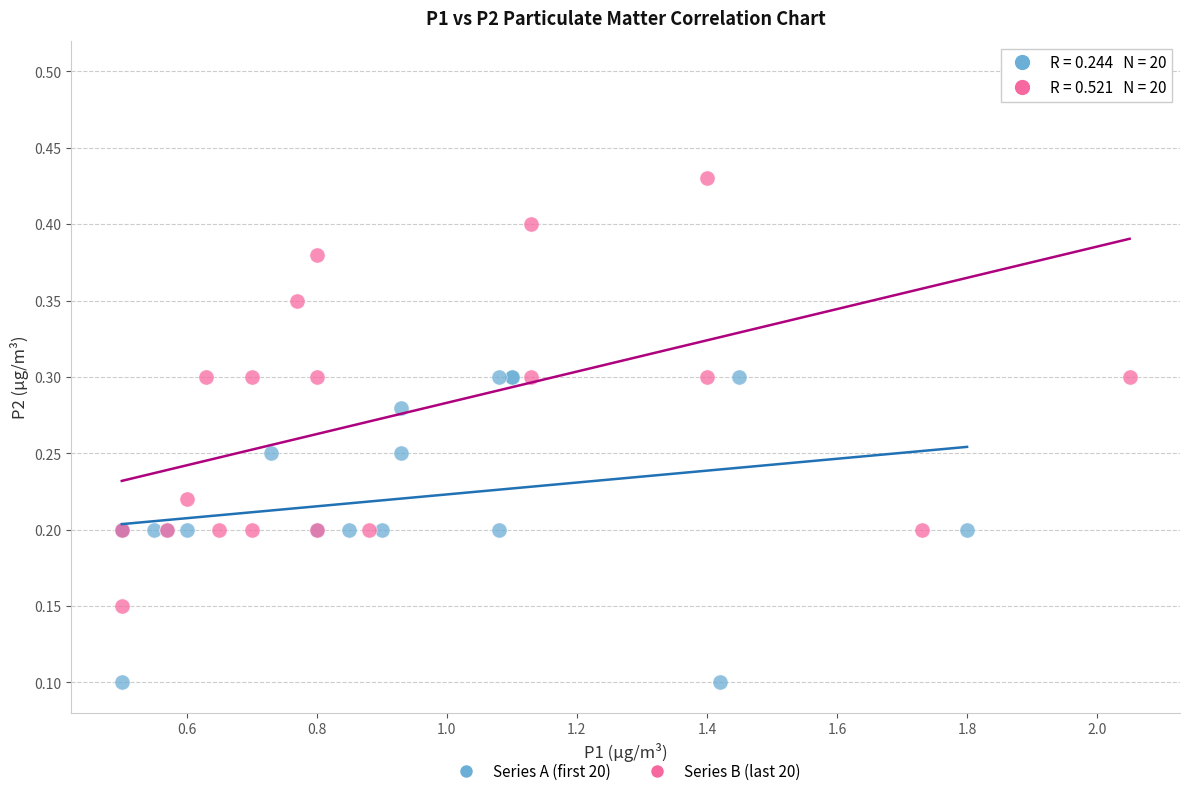

Which series has the widest spread of Y values?

Series B (last 20)